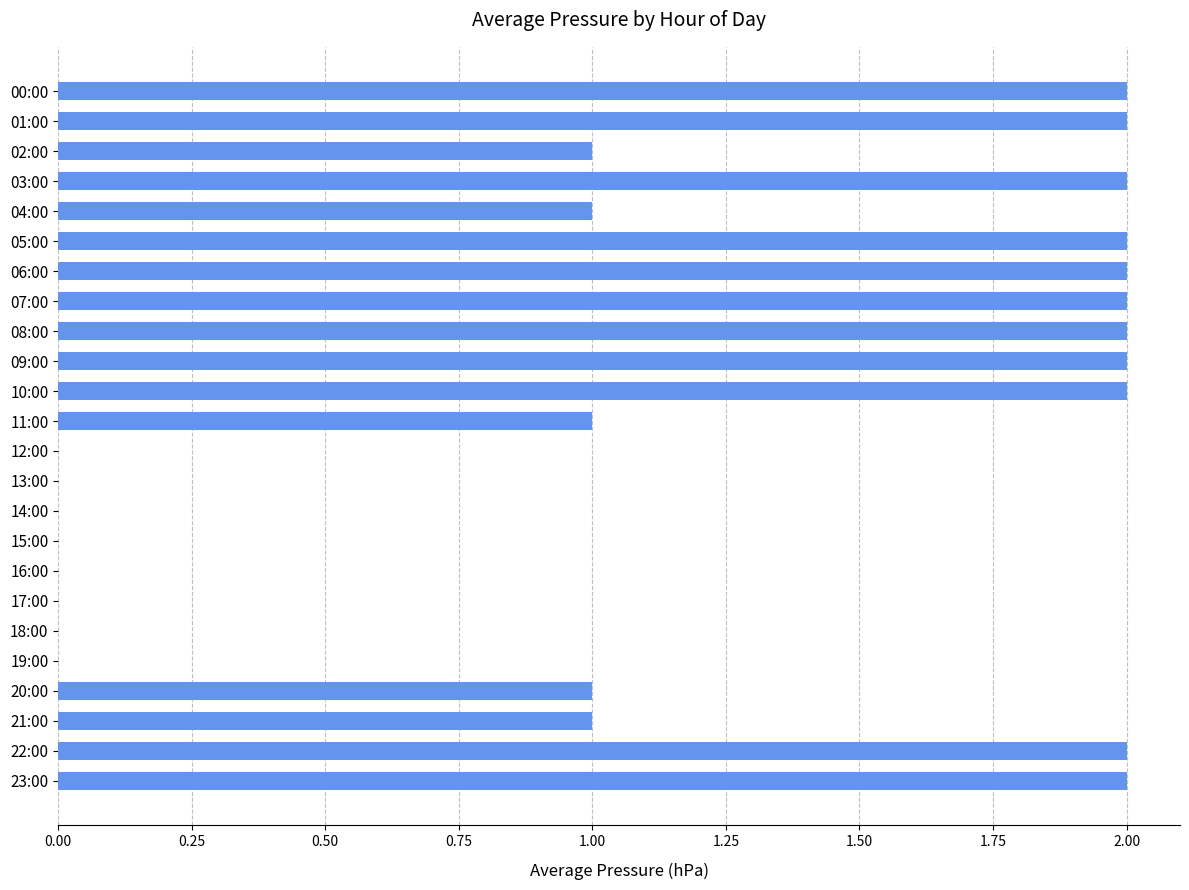

What is the ratio of the value at 21:00 to the value at 20:00?

1.0